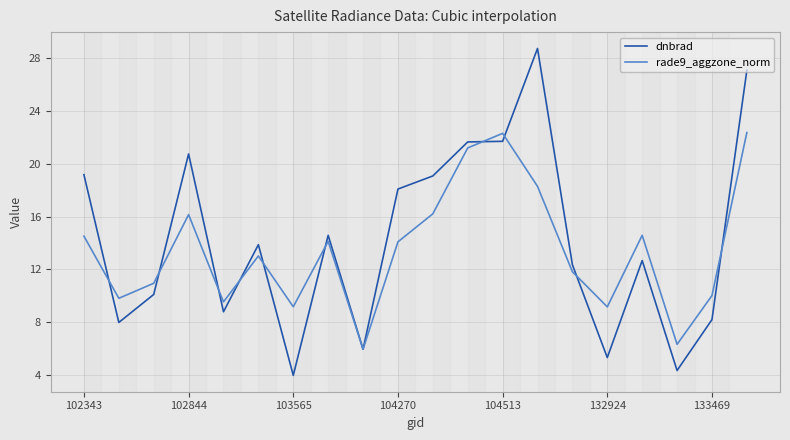

What is the difference between the maximum and minimum values in the dnbrad series?

24.8